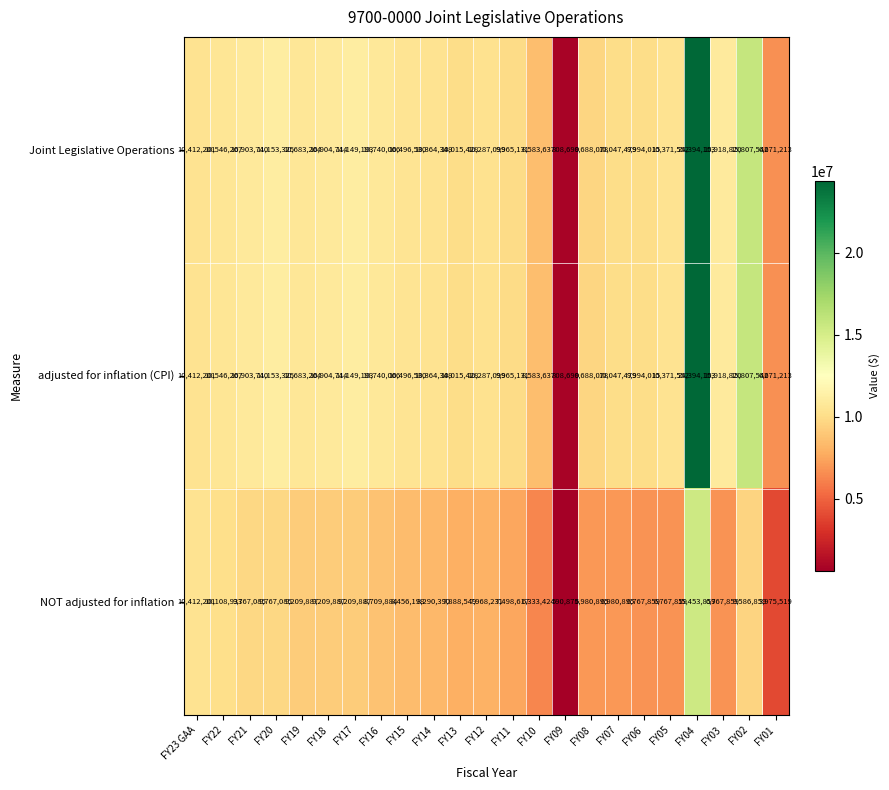

At which category is the sum across all series the highest?

FY04